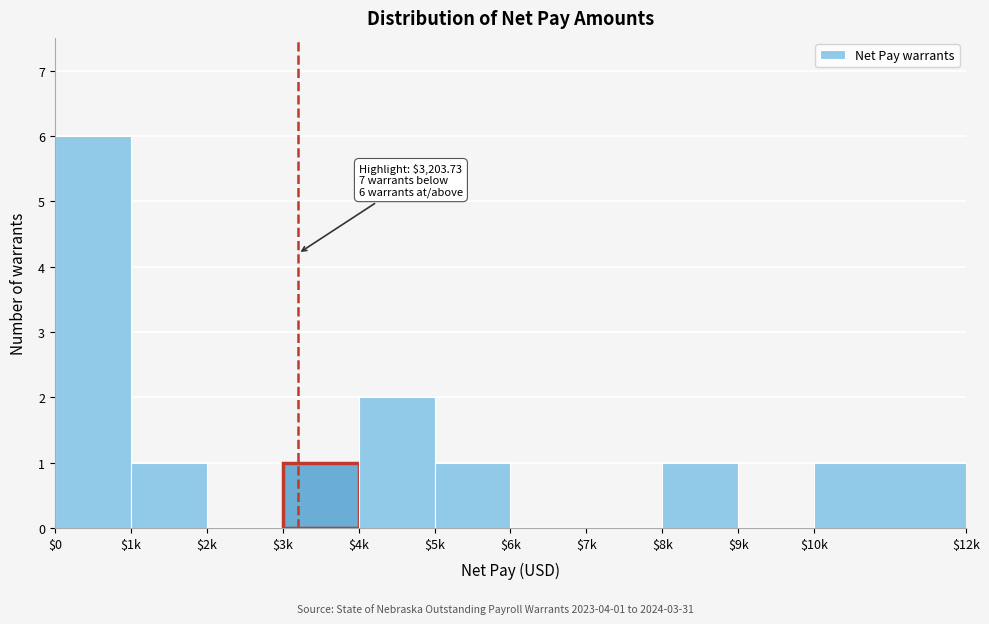

At which label is the value closest to 3?

$4k